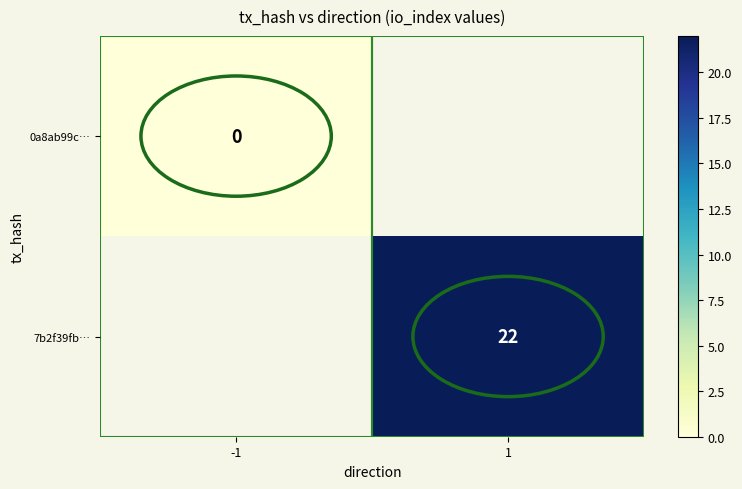

The value of 7b2f39fb… at 1 is 32. True or false?

False